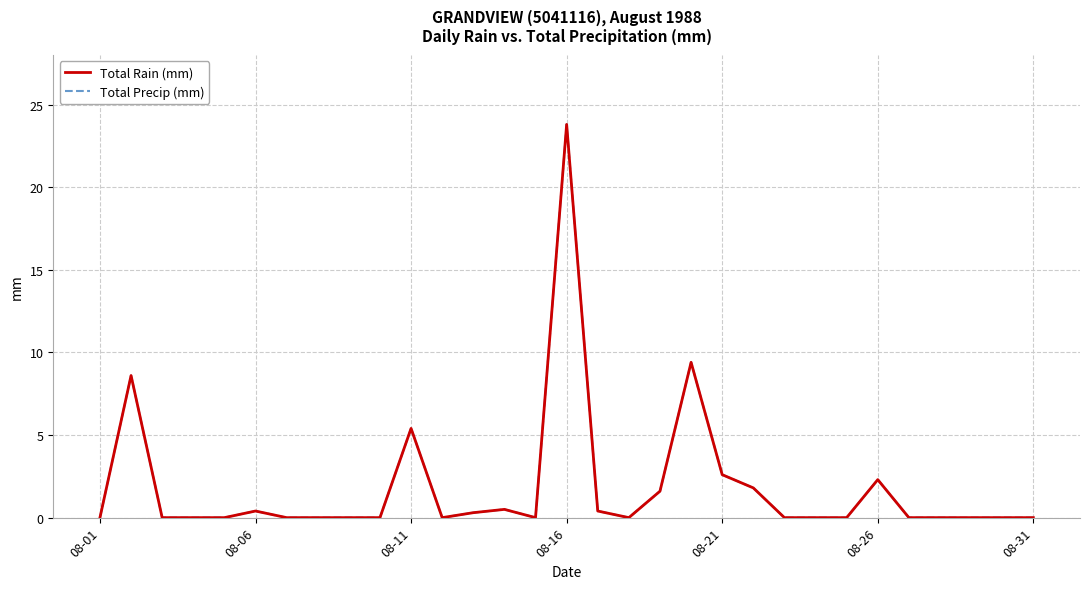

Does the chart display data point markers on the line(s)?

No